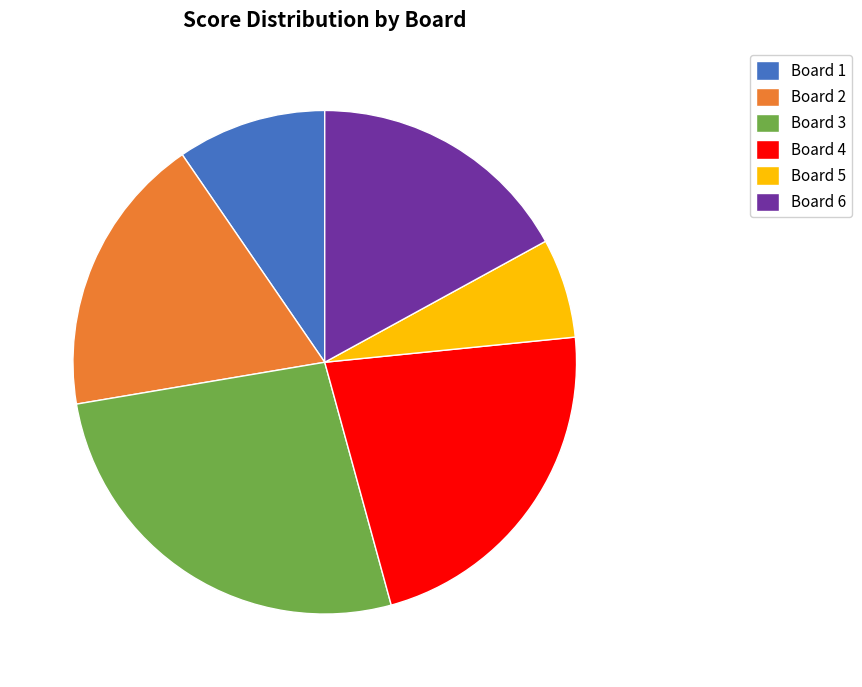

Rank the categories by value from highest to lowest.

Board 3, Board 4, Board 2, Board 6, Board 1, Board 5